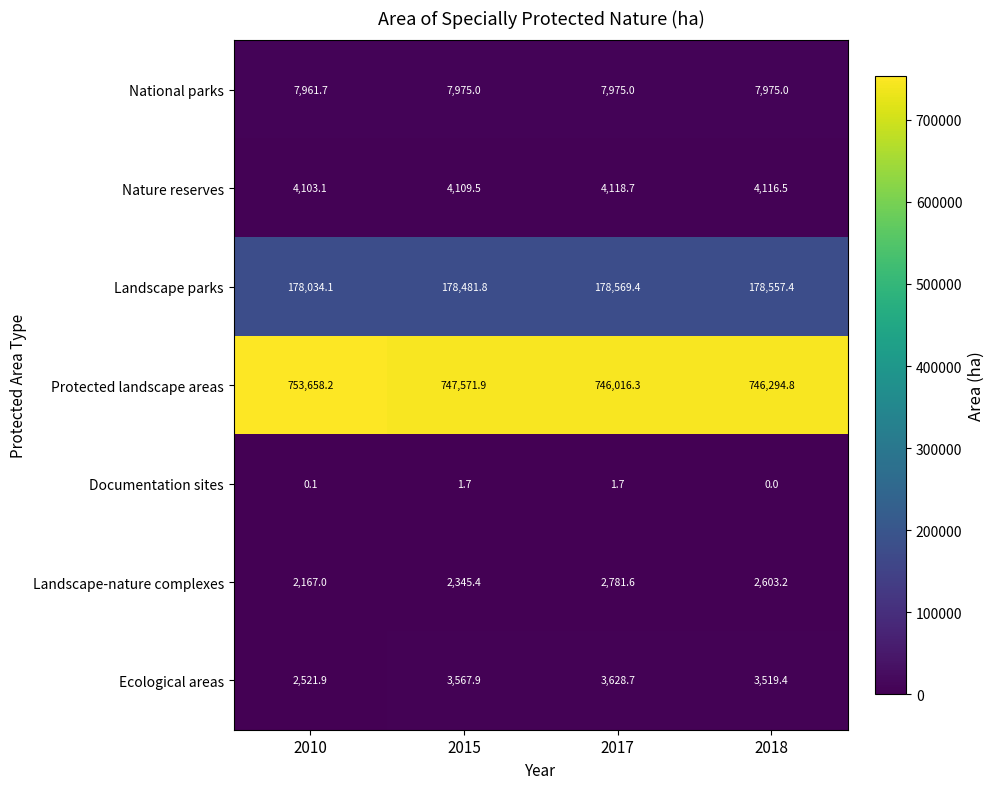

At which category is the sum across all series the highest?

2010